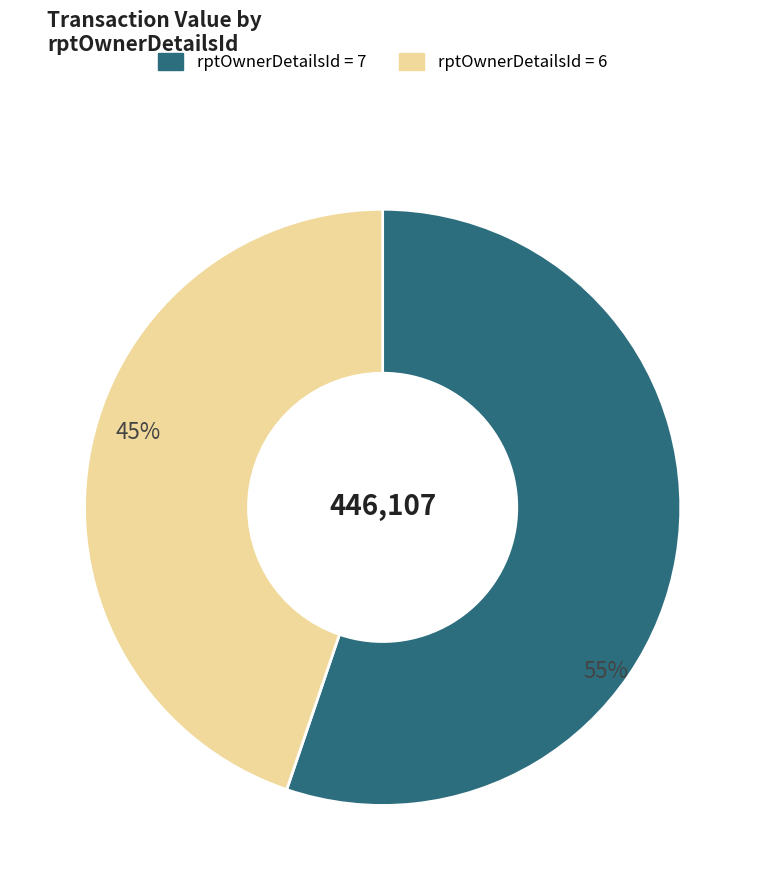

To the nearest percent, what is the difference between the largest and smallest slice percentages?

10%